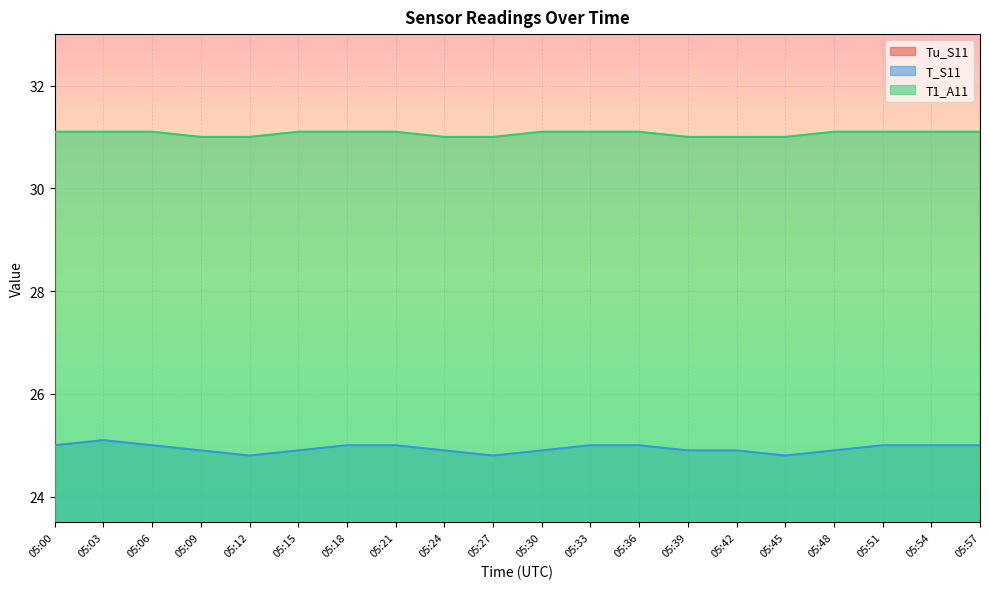

How many T_S11 values are between 24 and 25?

19